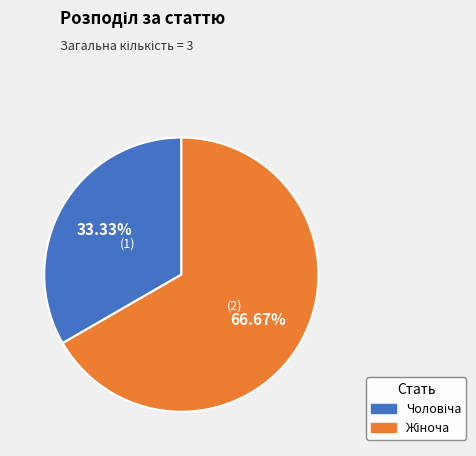

Is there any slice that represents more than half of the pie?

Yes